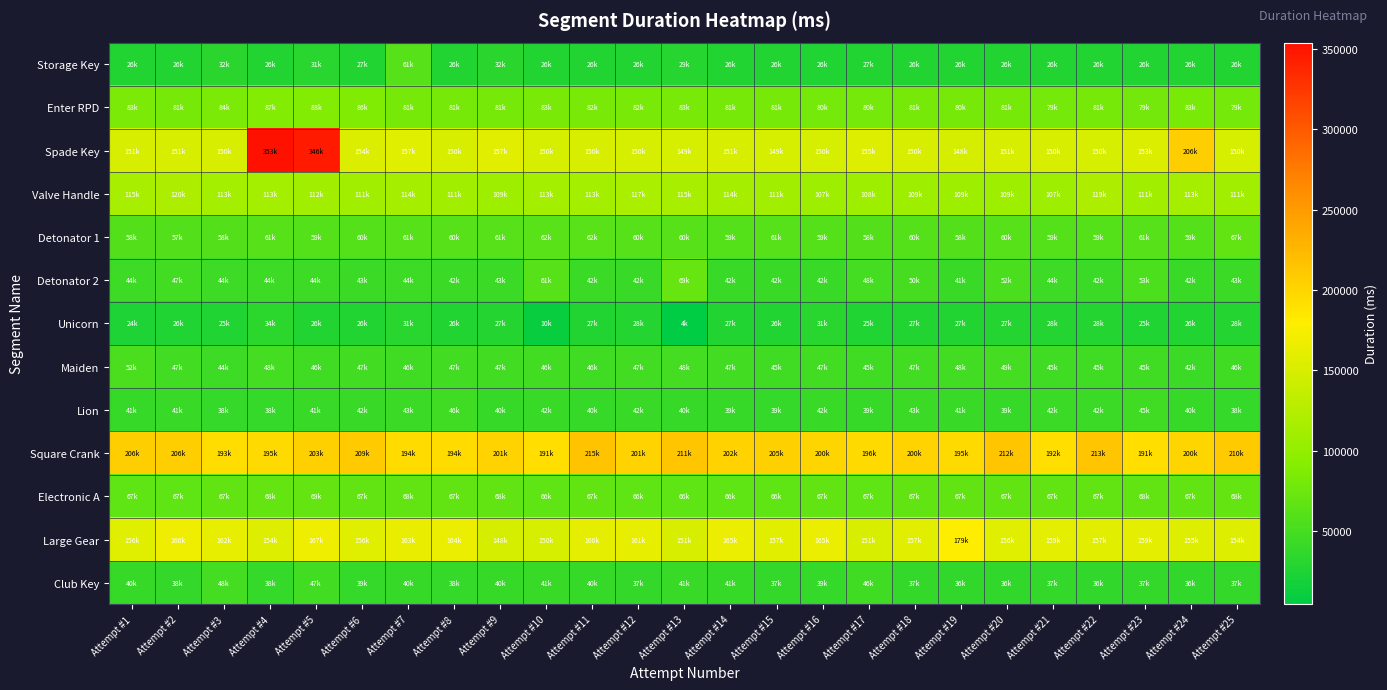

Which series has the largest total across all categories?

Square Crank